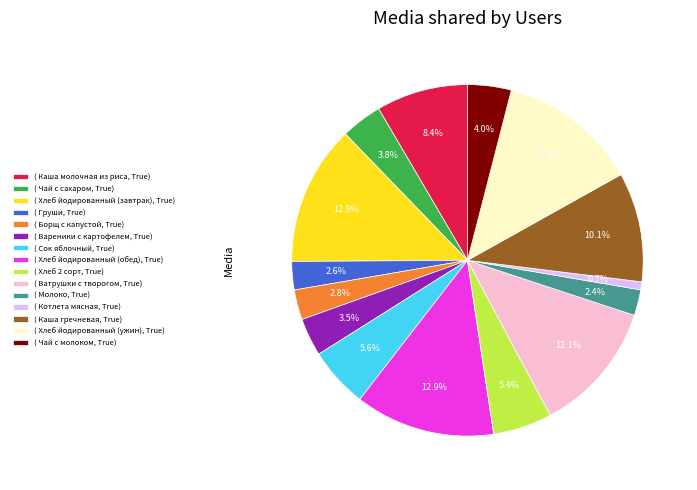

What portion of the pie excludes ( Каша молочная из риса, True)?

91.6%